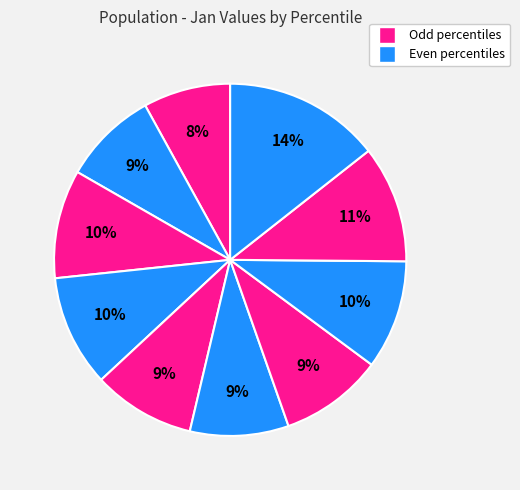

How many slices are in this pie chart?

10